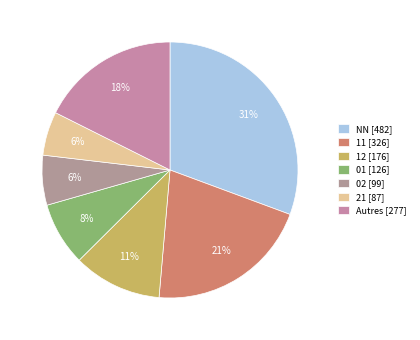

To the nearest percent, what is the difference between the largest and smallest slice percentages?

25%